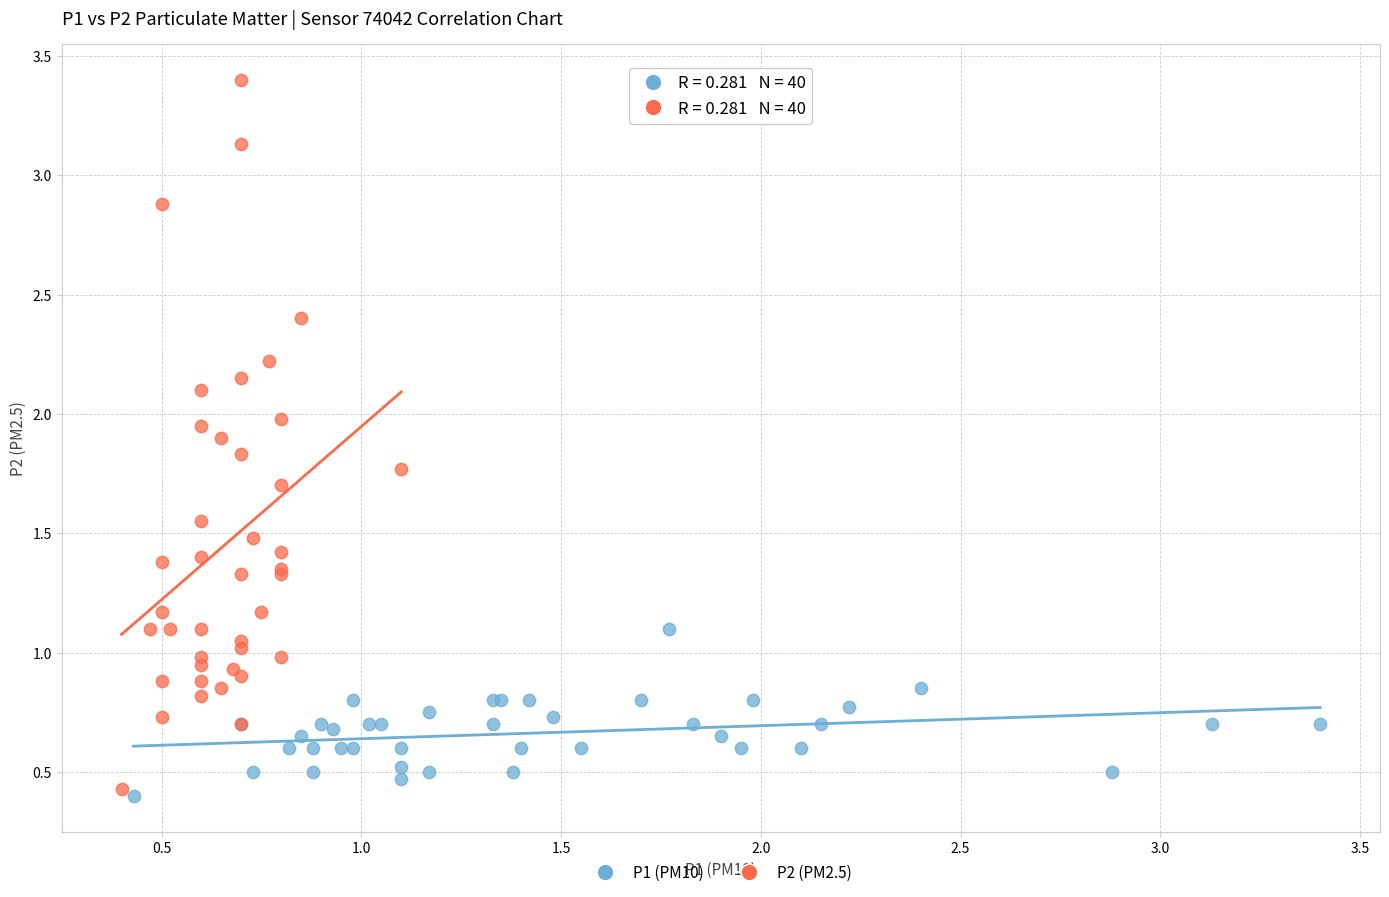

Which series contains the lowest Y value?

P1 (PM10)